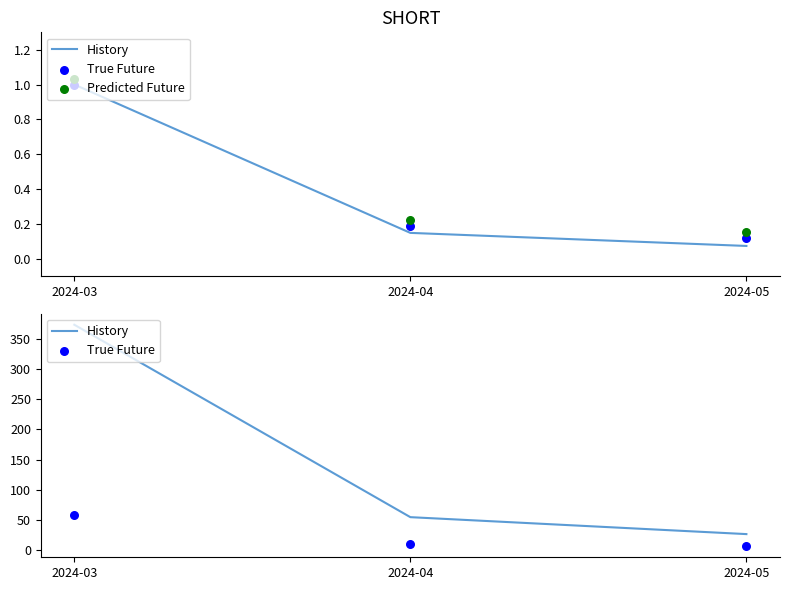

What are all the series names shown in the legend?

History, True Future, Predicted Future